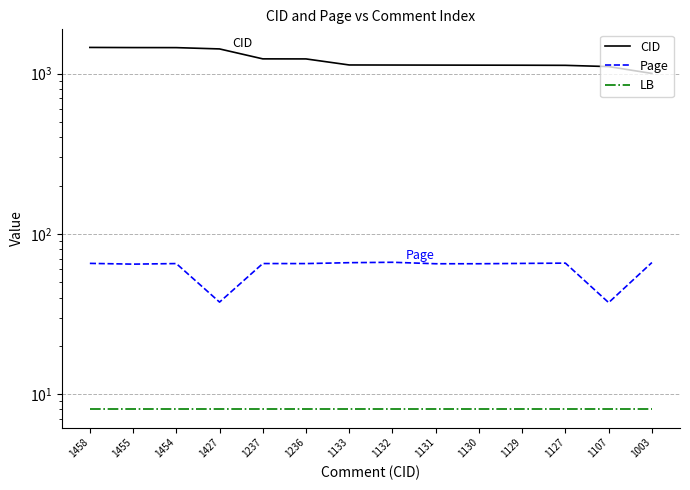

What is the difference between the highest and lowest values at 1132?

1124.0